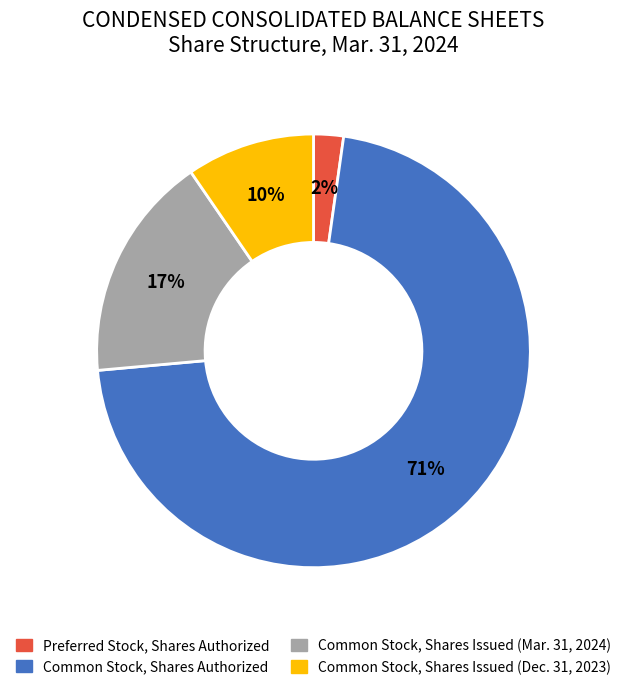

Does Common Stock, Shares Authorized account for over 50% of the chart?

Yes